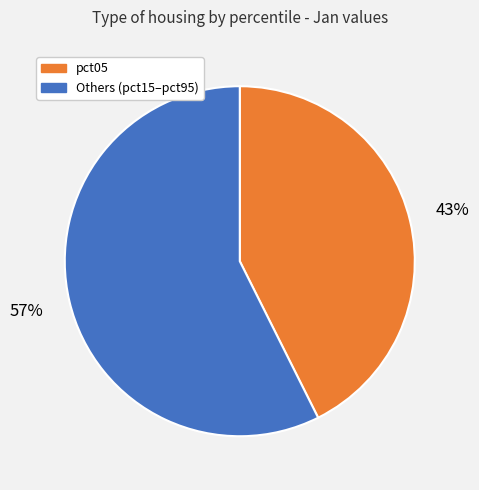

Is there any slice that represents more than half of the pie?

Yes